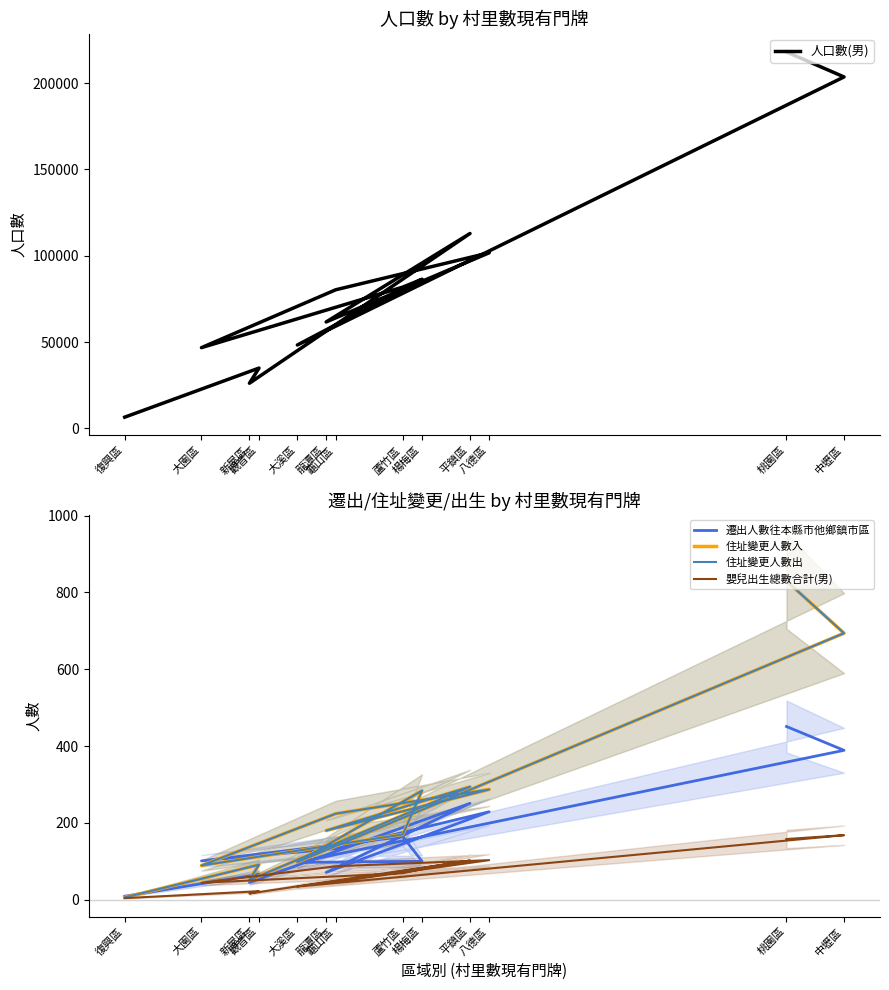

The 遷出人數往本縣市他鄉鎮市區 series shows 229 at 八德區. True or false?

True